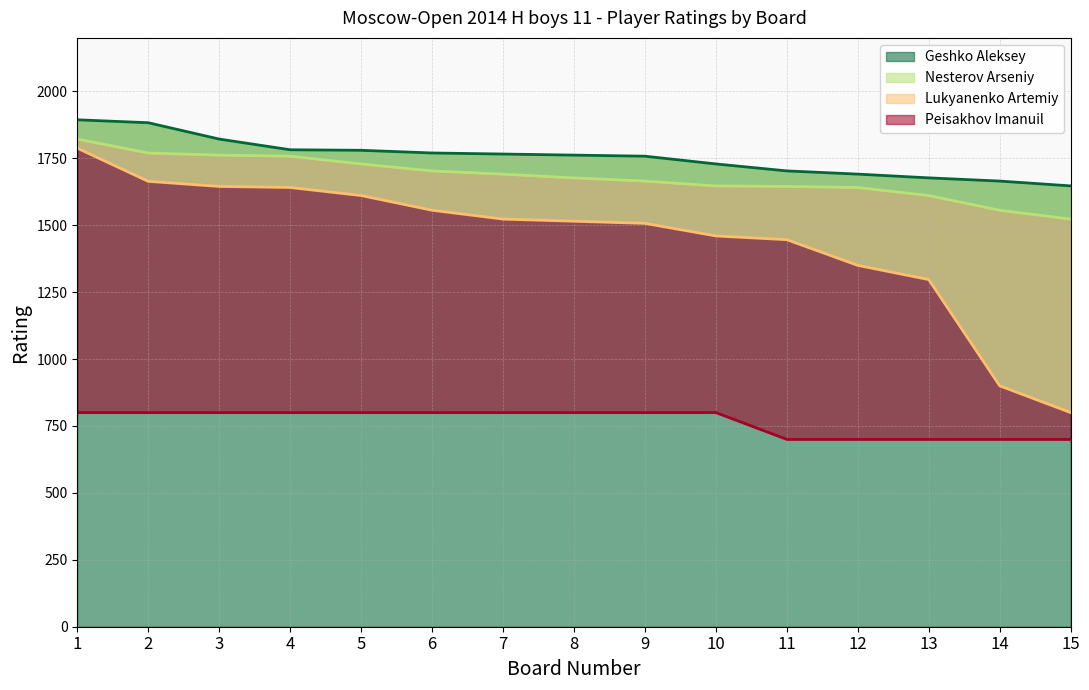

What is the lowest value of the Geshko Aleksey series?

1647